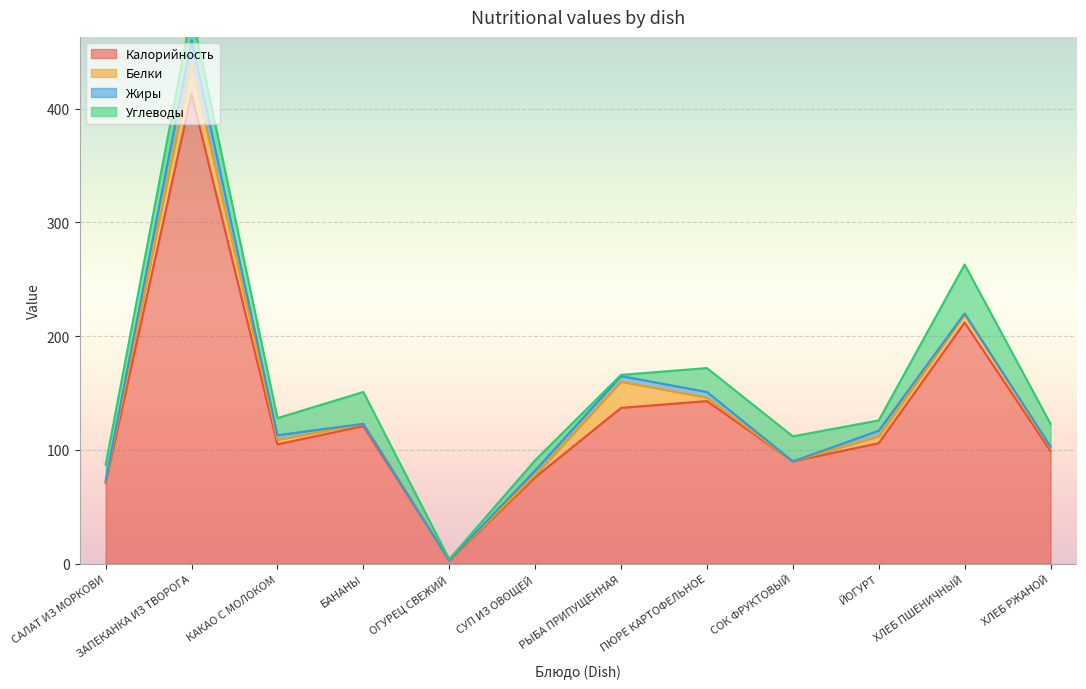

After their last crossing, which series has the higher values: Жиры or Углеводы?

Углеводы